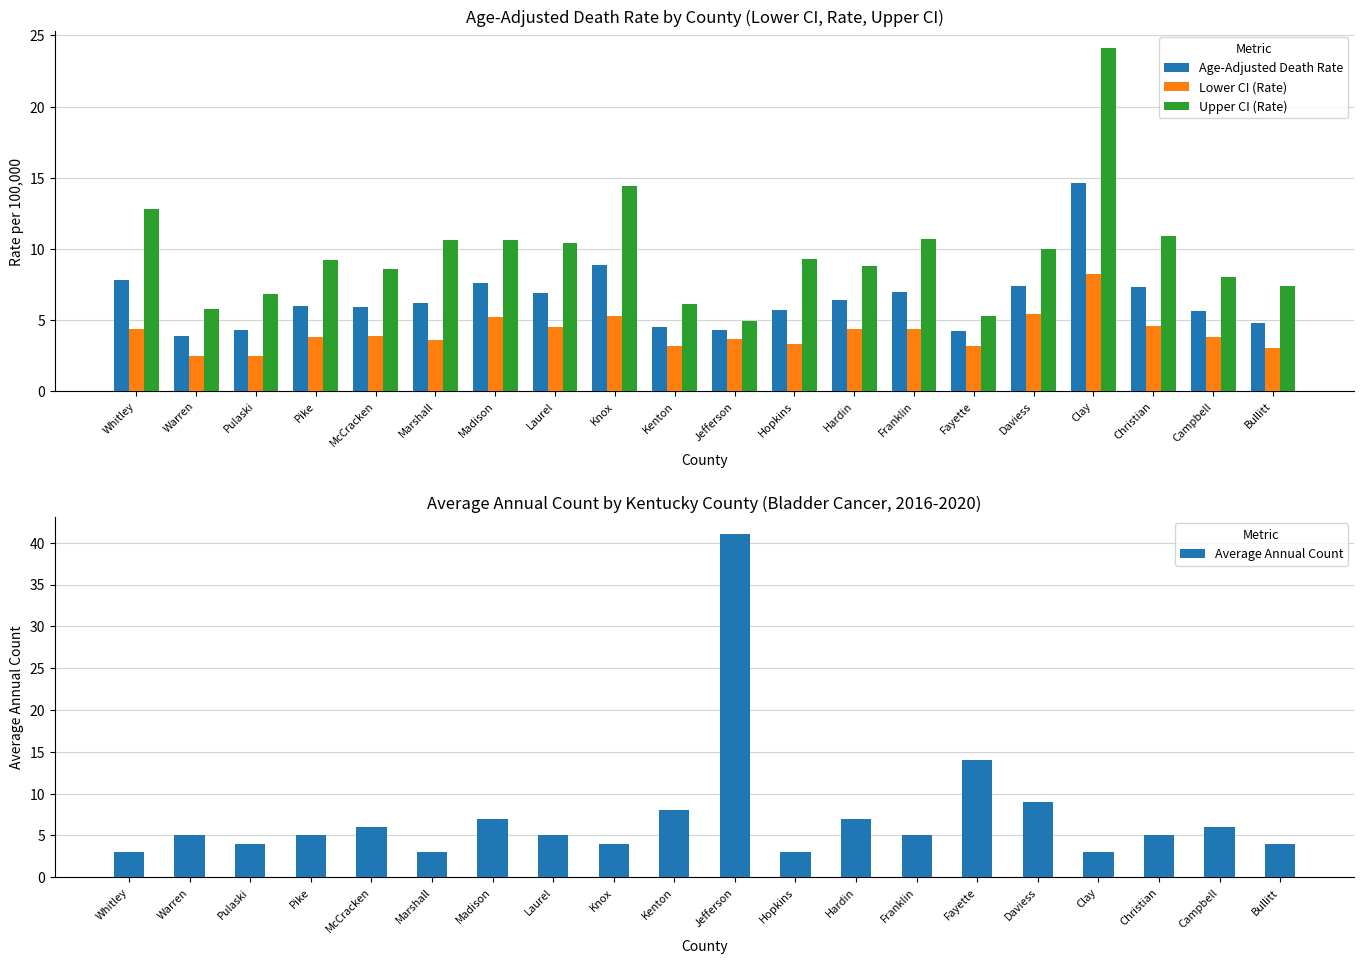

Which series has the largest total across all categories?

Upper CI (Rate)